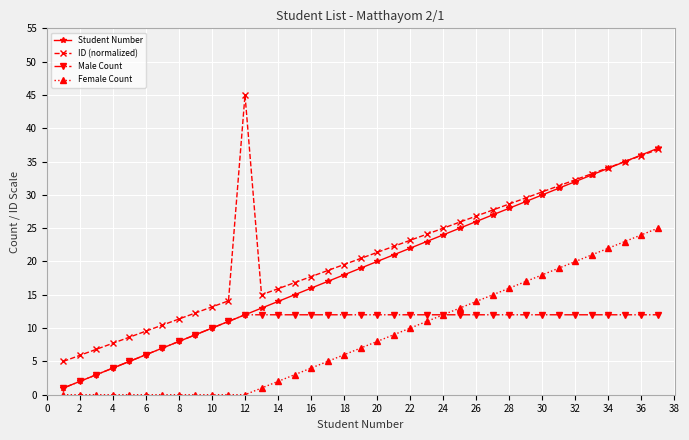

Which series has the largest total across all categories?

ID (normalized)